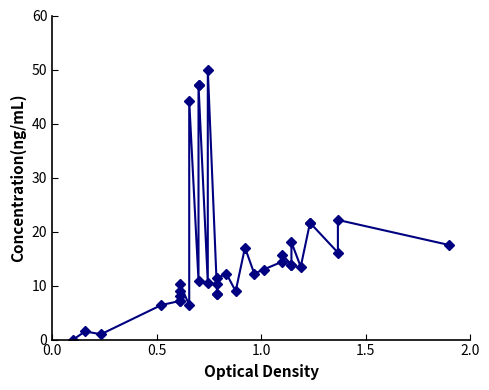

What is the average value?

15.5